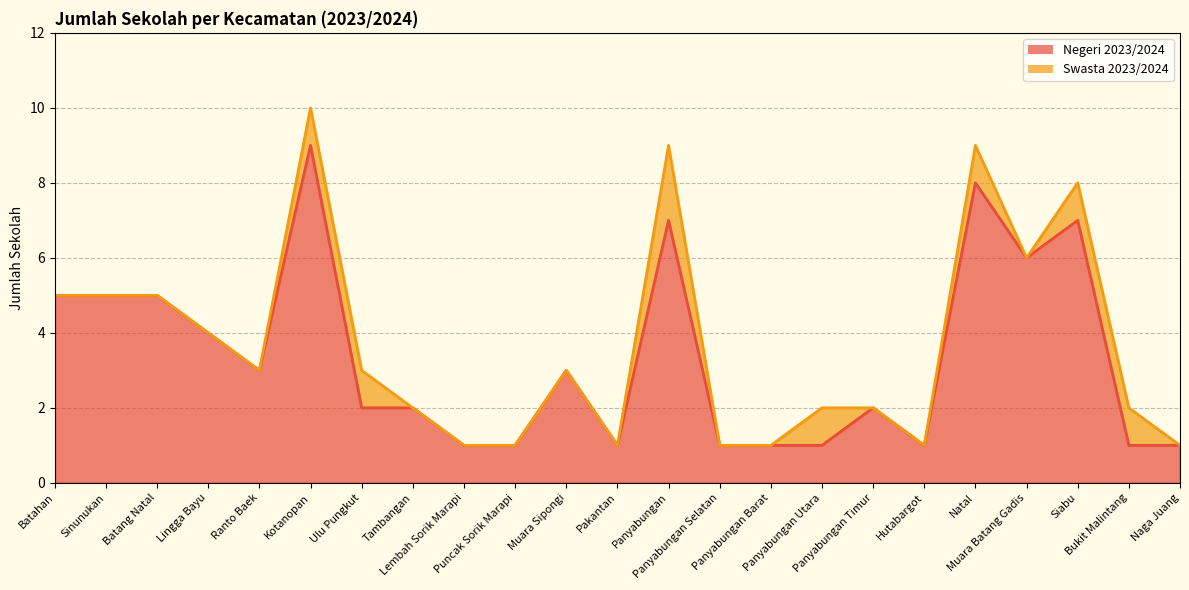

What is the maximum value shown in the chart?

9